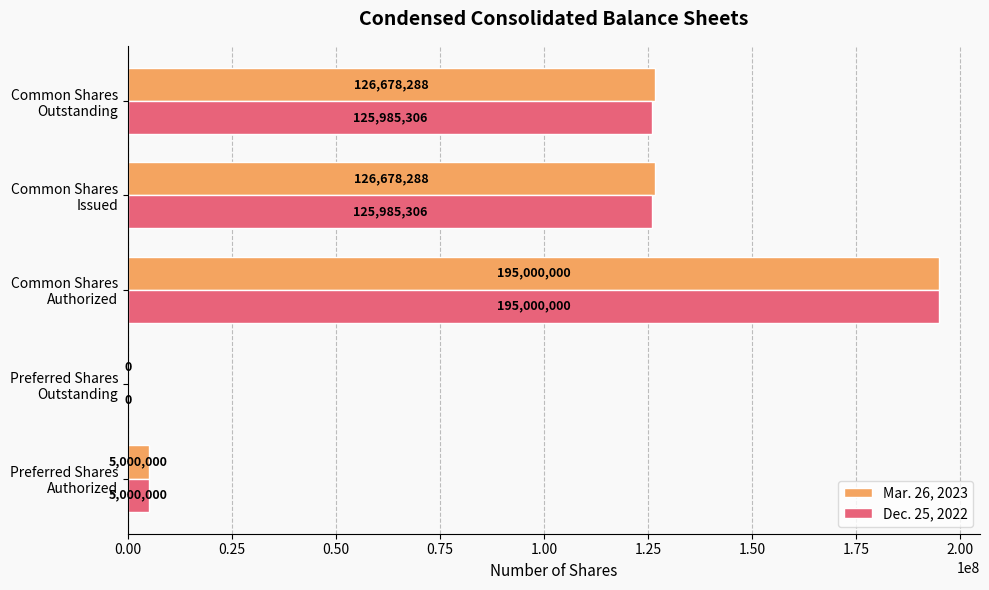

Which series has the largest total across all categories?

Mar. 26, 2023